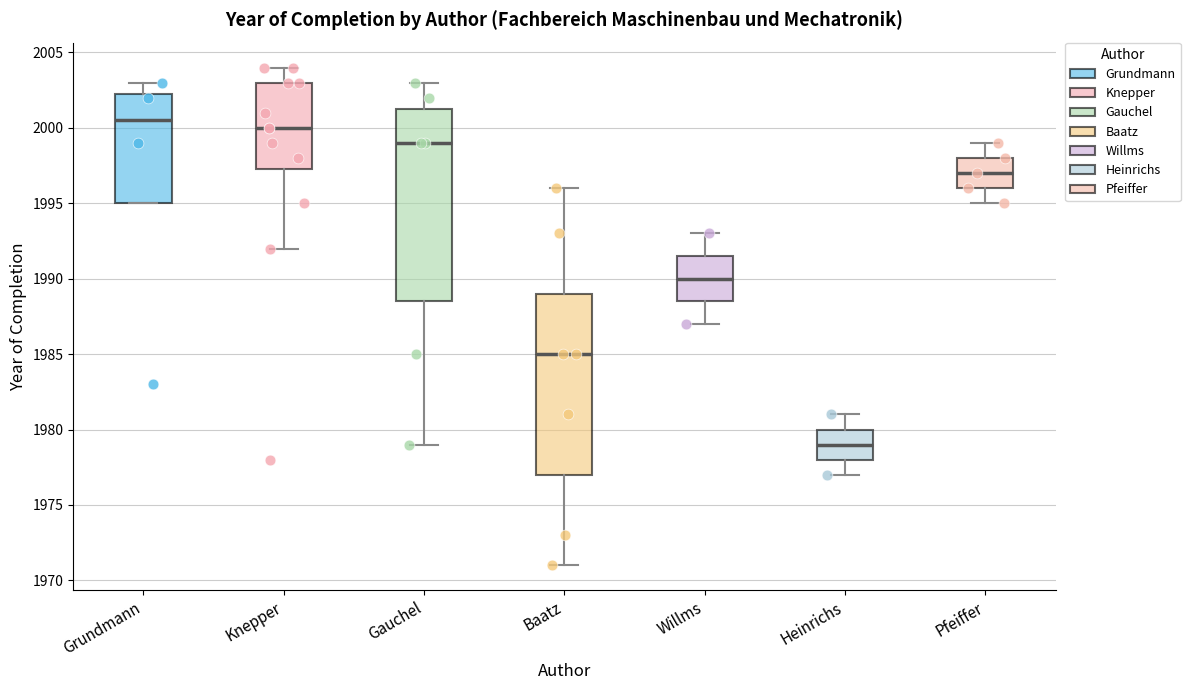

Which box is the tallest, from its lower edge to its upper edge?

Gauchel